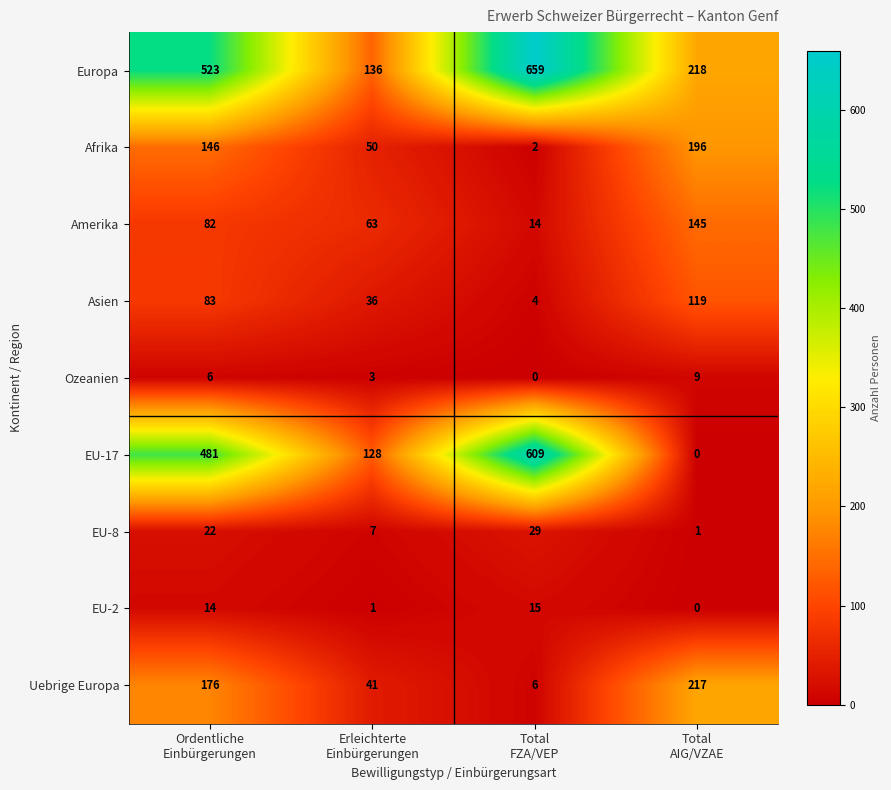

What is the sum of all EU-8 values?

59